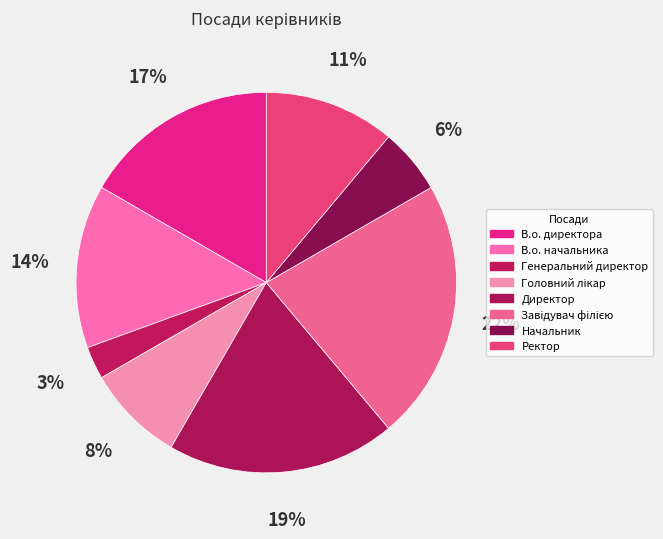

To the nearest percent, what is the average slice percentage?

12%